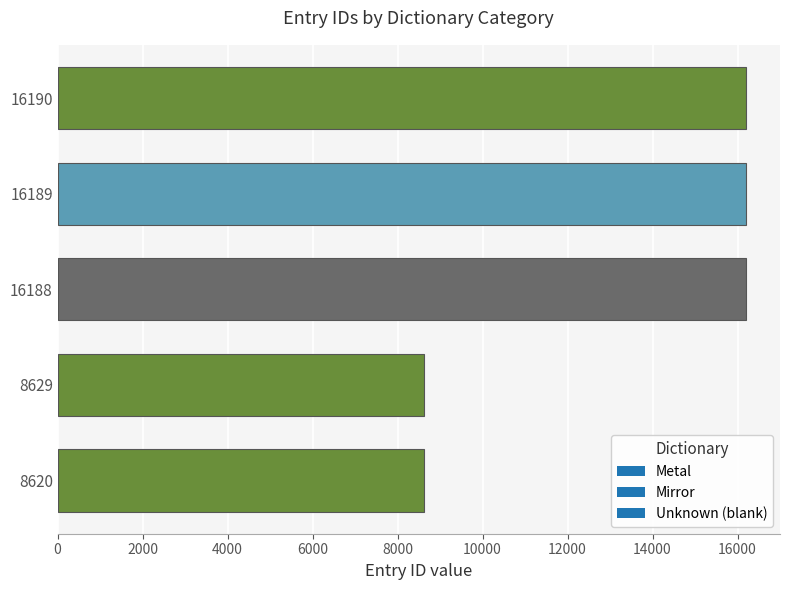

What is the sum of all values?

65816